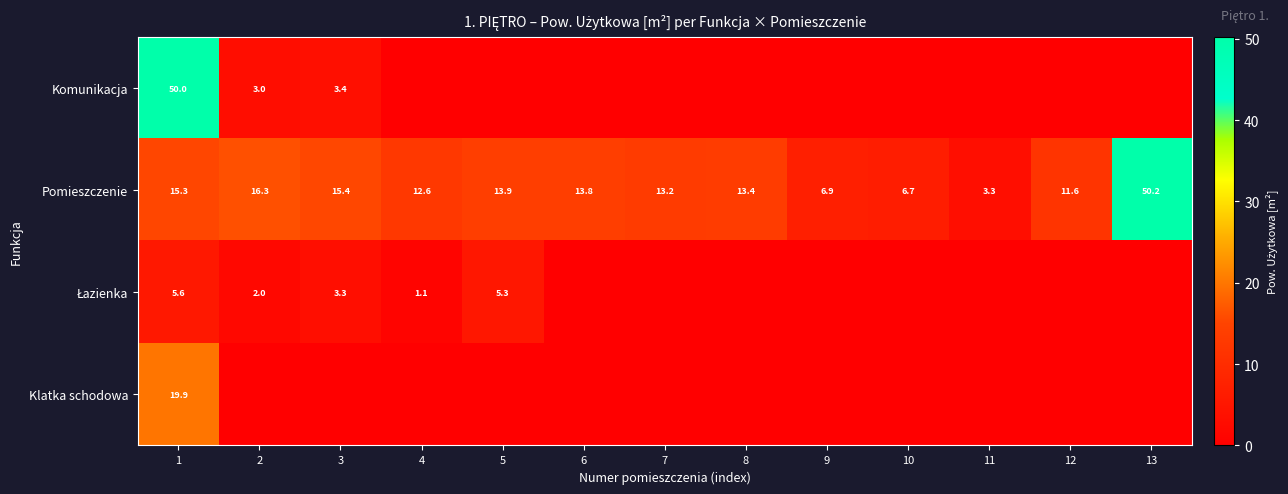

What is the difference between the maximum and minimum values in the Pomieszczenie series?

46.9